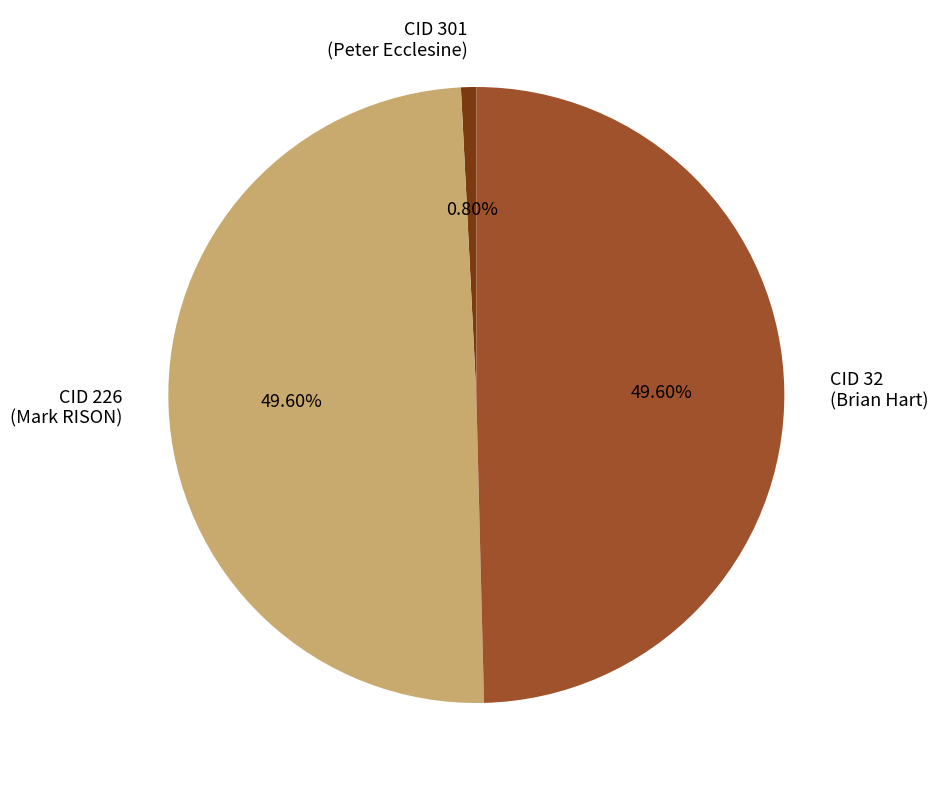

Does any single category account for the majority?

No